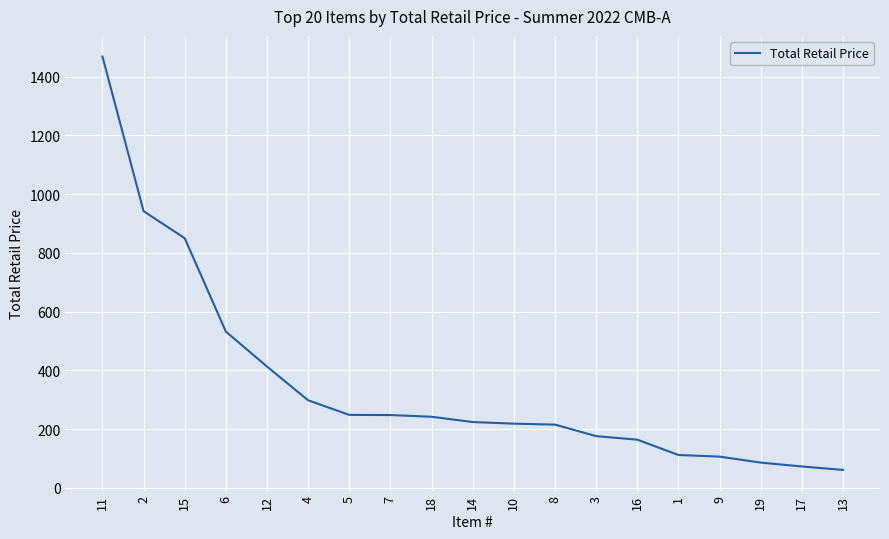

Does the chart have visible grid lines?

Yes